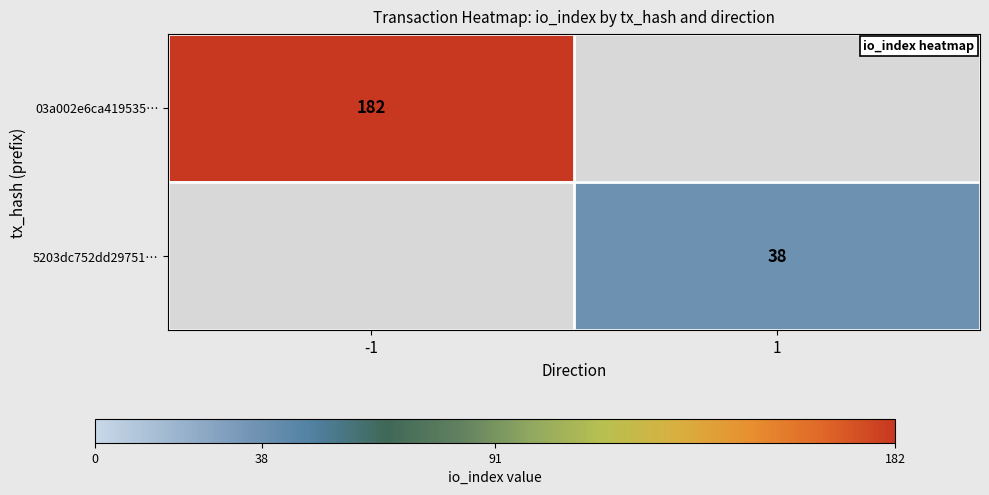

The 03a002e6ca419535… series shows 75 at -1. True or false?

False